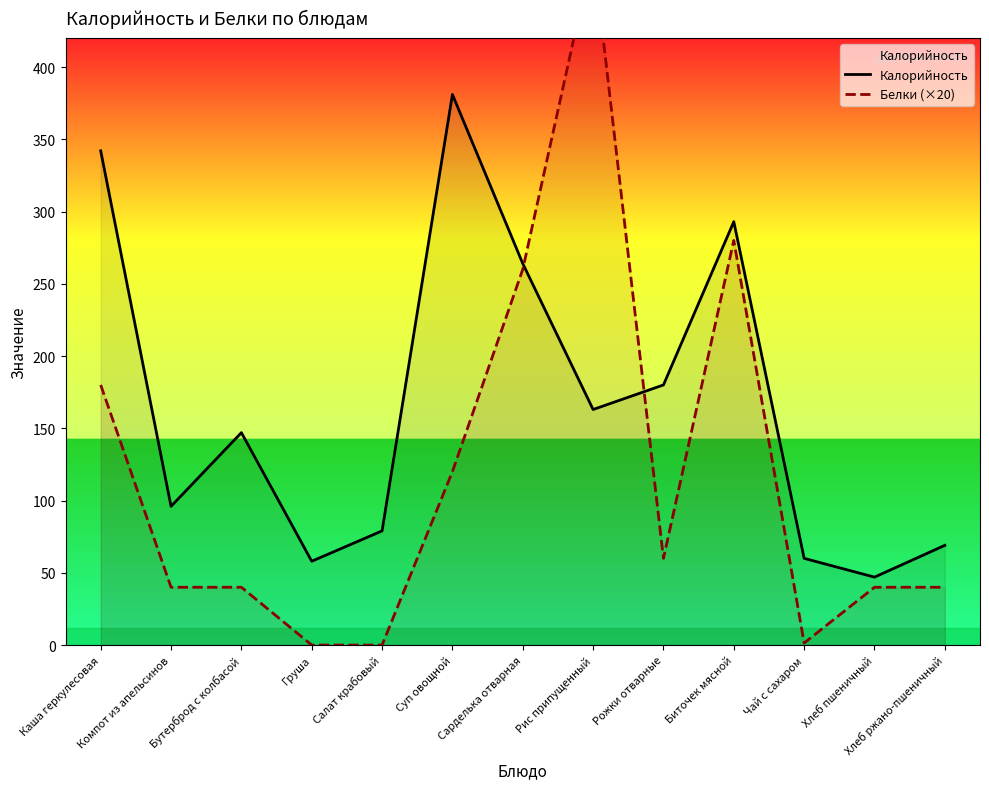

Reading right to left, what are all the values shown in this chart?

Калорийность: Хлеб ржано-пшеничный=69.0	Хлеб пшеничный=47.0	Чай с сахаром=60.0	Биточек мясной=293.0	Рожки отварные=180.0	Рис припущенный=163.0	Сарделька отварная=264.0	Суп овощной=381.0	Салат крабовый=79.0	Груша=58.0	Бутерброд с колбасой=147.0	Компот из апельсинов=96.0	Каша геркулесовая=342.0
Белки (×20): Хлеб ржано-пшеничный=40.0	Хлеб пшеничный=40.0	Чай с сахаром=1.4	Биточек мясной=280.0	Рожки отварные=60.0	Рис припущенный=480.0	Сарделька отварная=260.0	Суп овощной=120.0	Салат крабовый=0.0	Груша=0.0	Бутерброд с колбасой=40.0	Компот из апельсинов=40.0	Каша геркулесовая=180.0